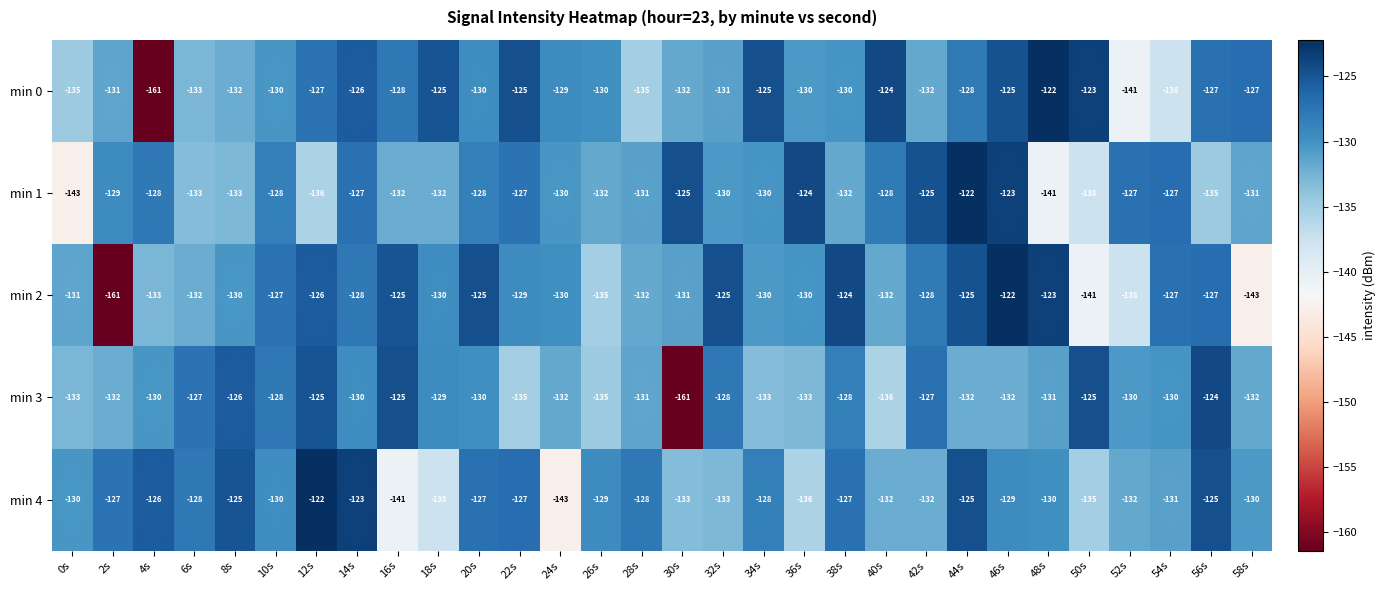

What is the approximate value of min 1 at 32s, to the nearest 5?

-130